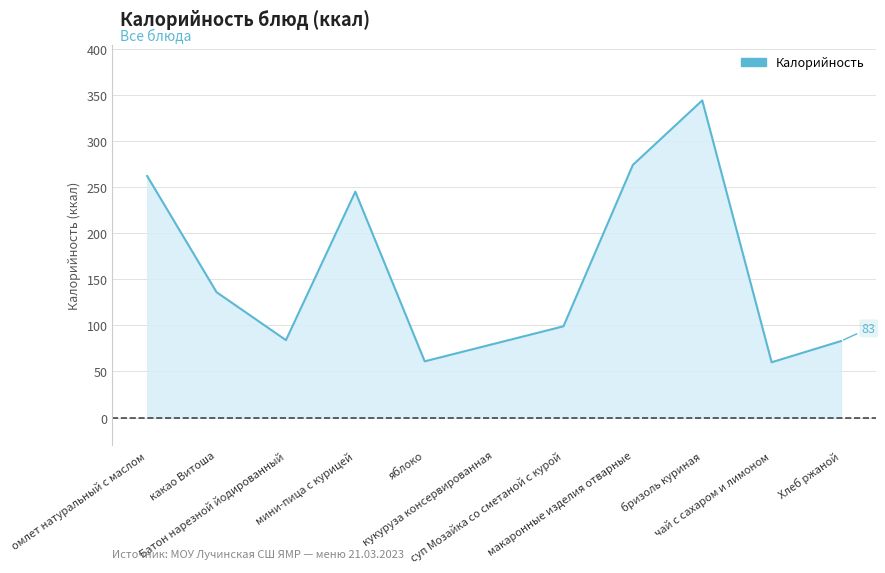

How many values are below 99?

5